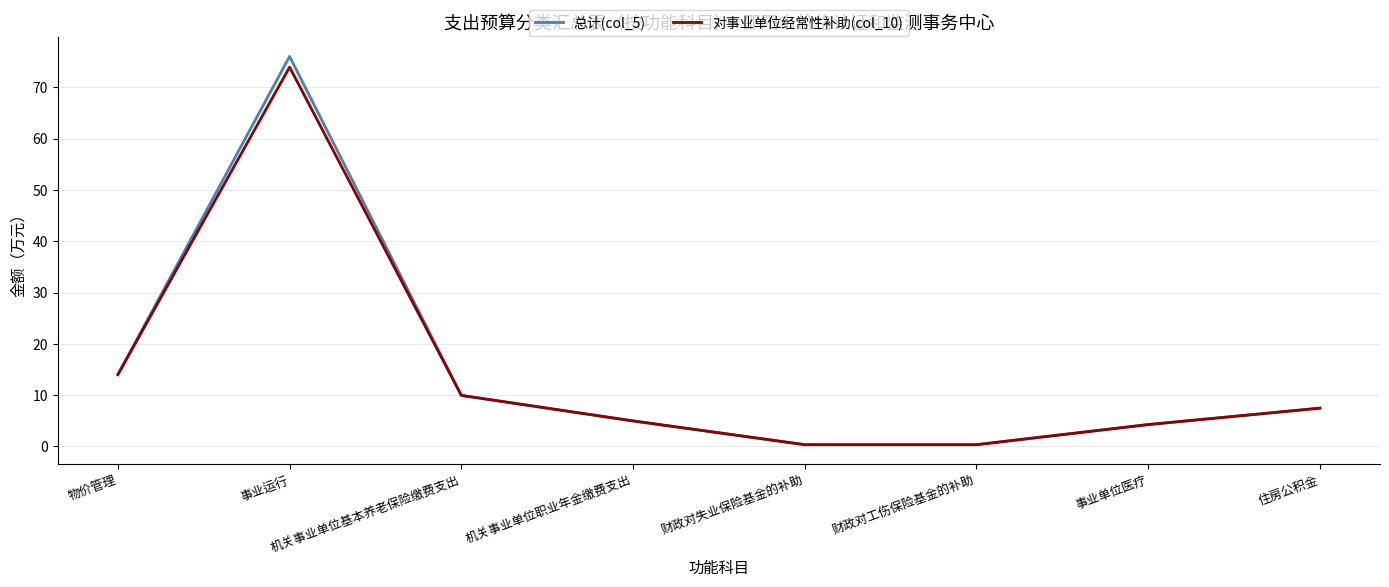

How many lines are shown in the chart?

2